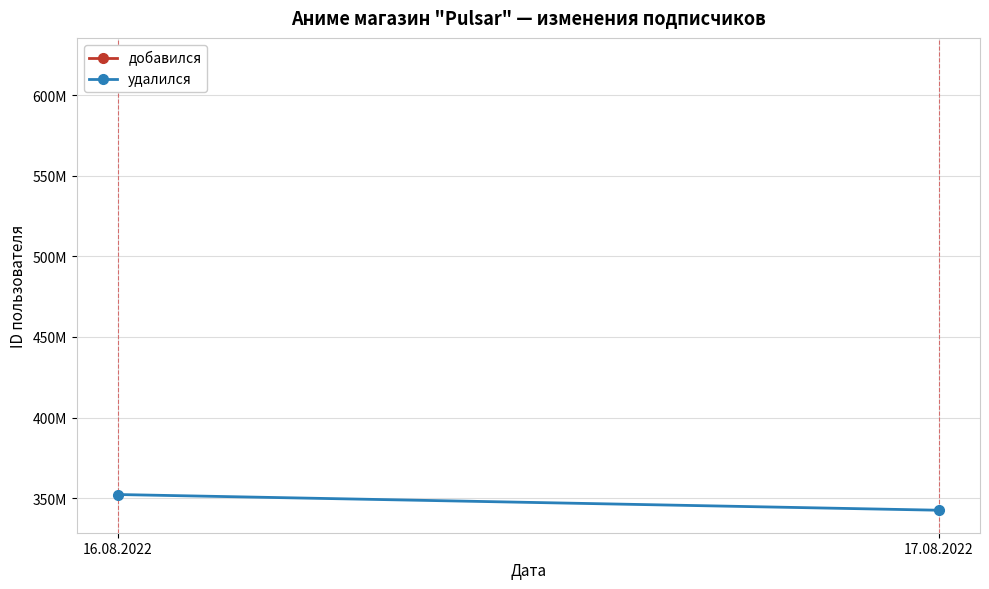

How many lines are shown in the chart?

2